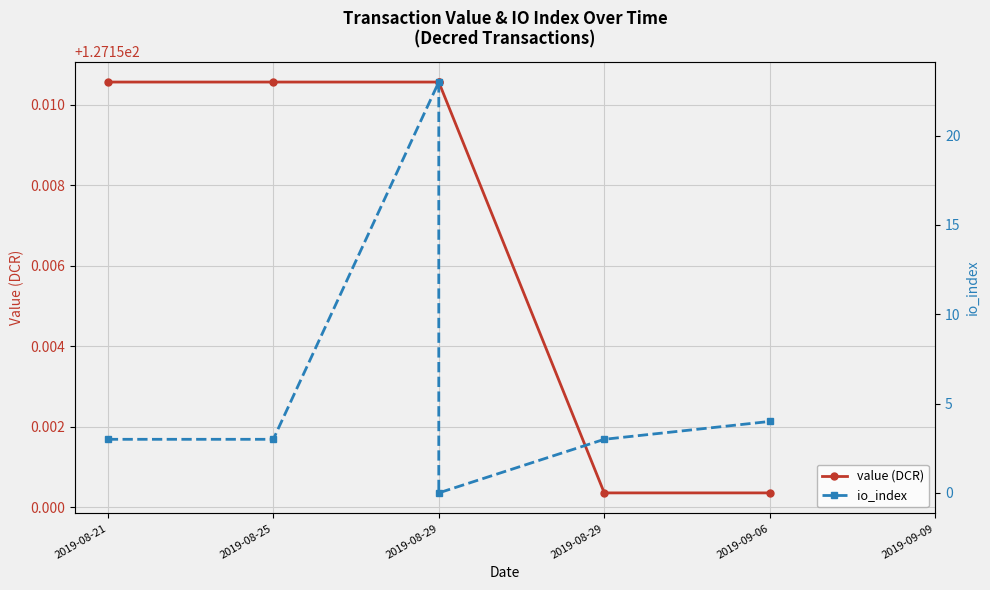

List the series in order of their overall mean, highest first.

value (DCR), io_index